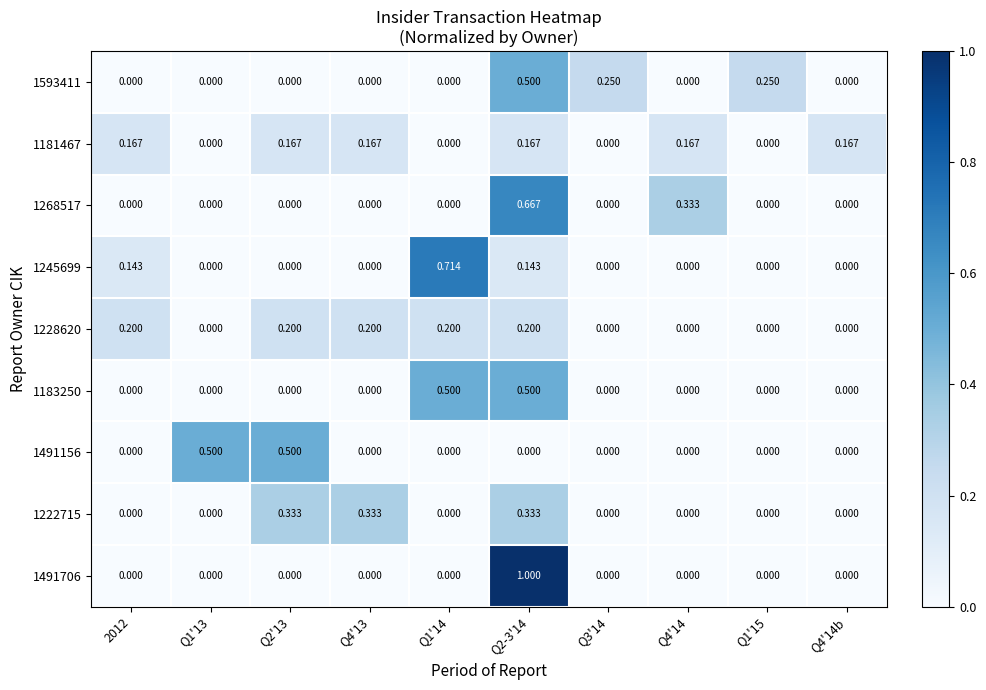

Is the value of 1491706 at Q2-3'14 greater than the value of 1245699 at Q2-3'14?

Yes